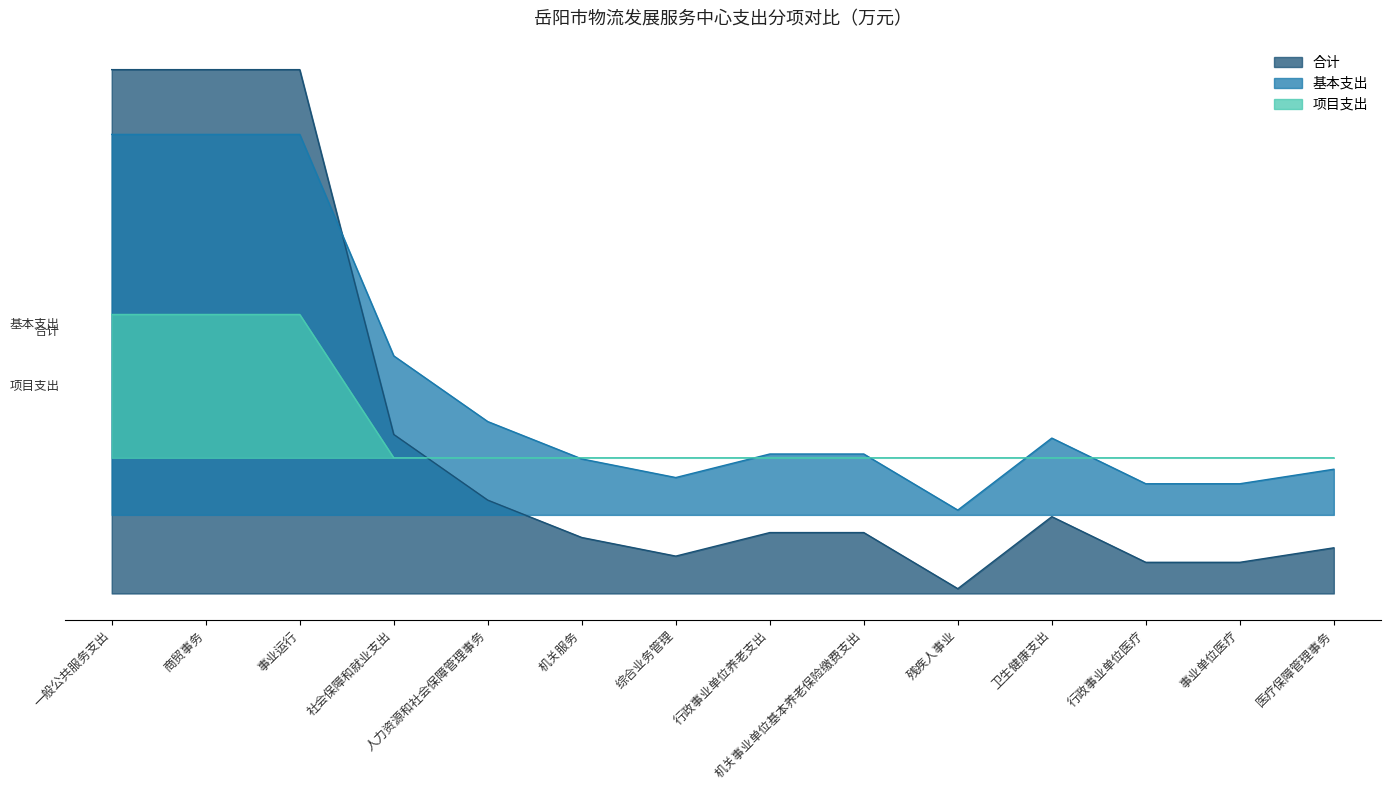

What value does the 合计 series have at 行政事业单位养老支出?

5.2